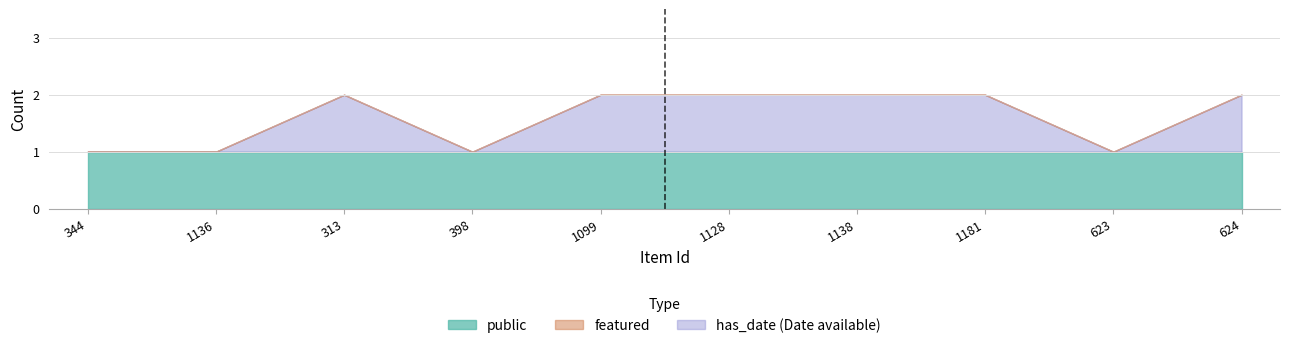

What is the difference between the has_date values at 1128 and 1136?

1